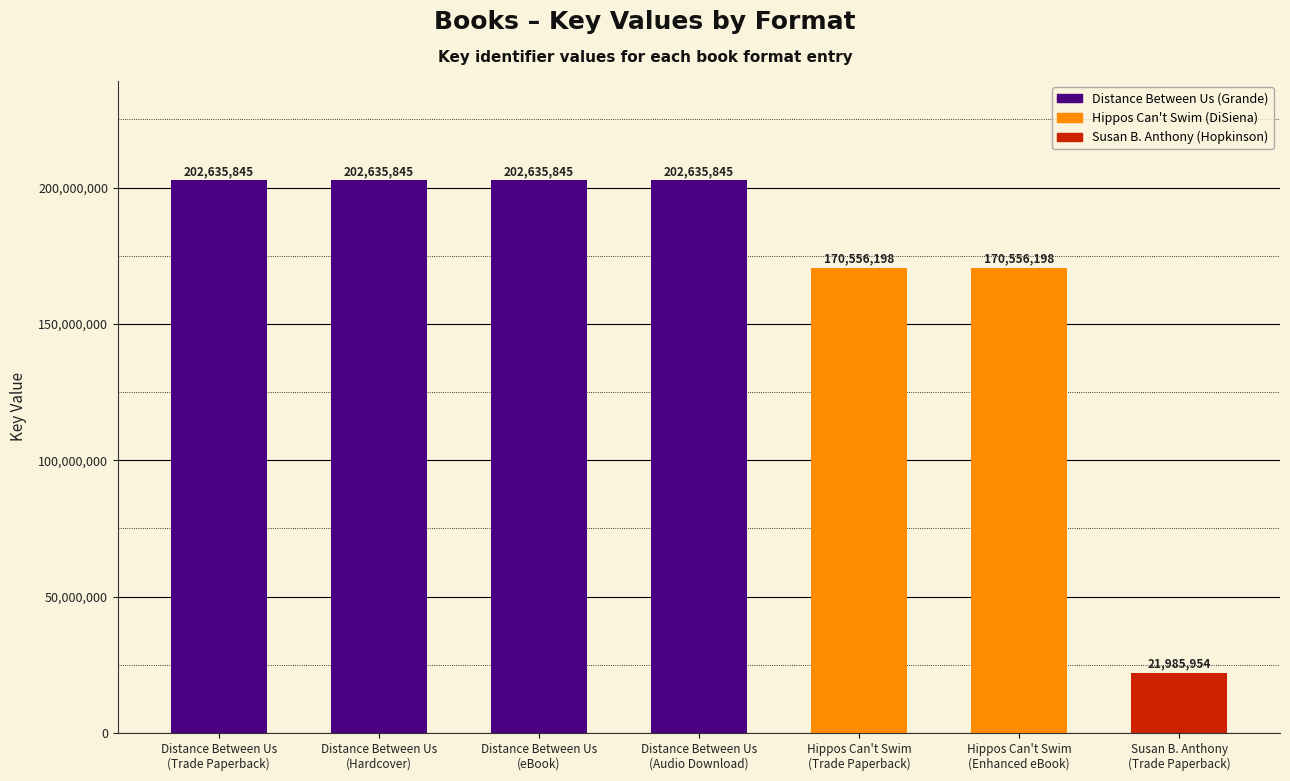

Which has a higher value, Distance Between Us
(Audio Download) or Hippos Can't Swim
(Trade Paperback)?

Distance Between Us
(Audio Download)